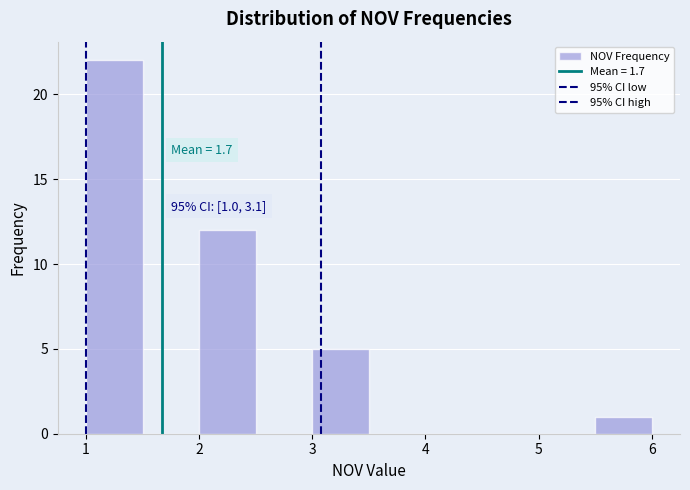

Over which range of the x-axis is the bar tallest?

1.0 to 1.5